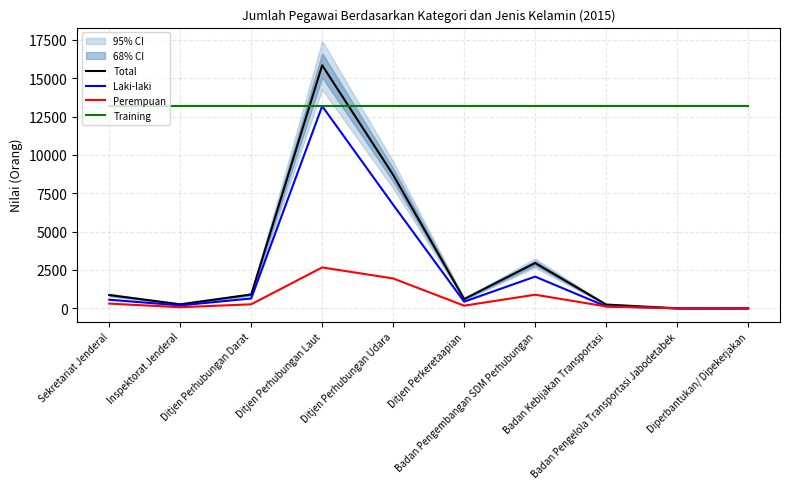

Reading right to left, what are all the values shown in this chart?

Total: 0	0	245	2951	603	8697	15844	900	260	865
Laki-laki: 0	0	124	2065	432	6751	13180	639	189	558
Perempuan: 0	0	121	886	171	1946	2664	261	71	307
Training: 13180	13180	13180	13180	13180	13180	13180	13180	13180	13180